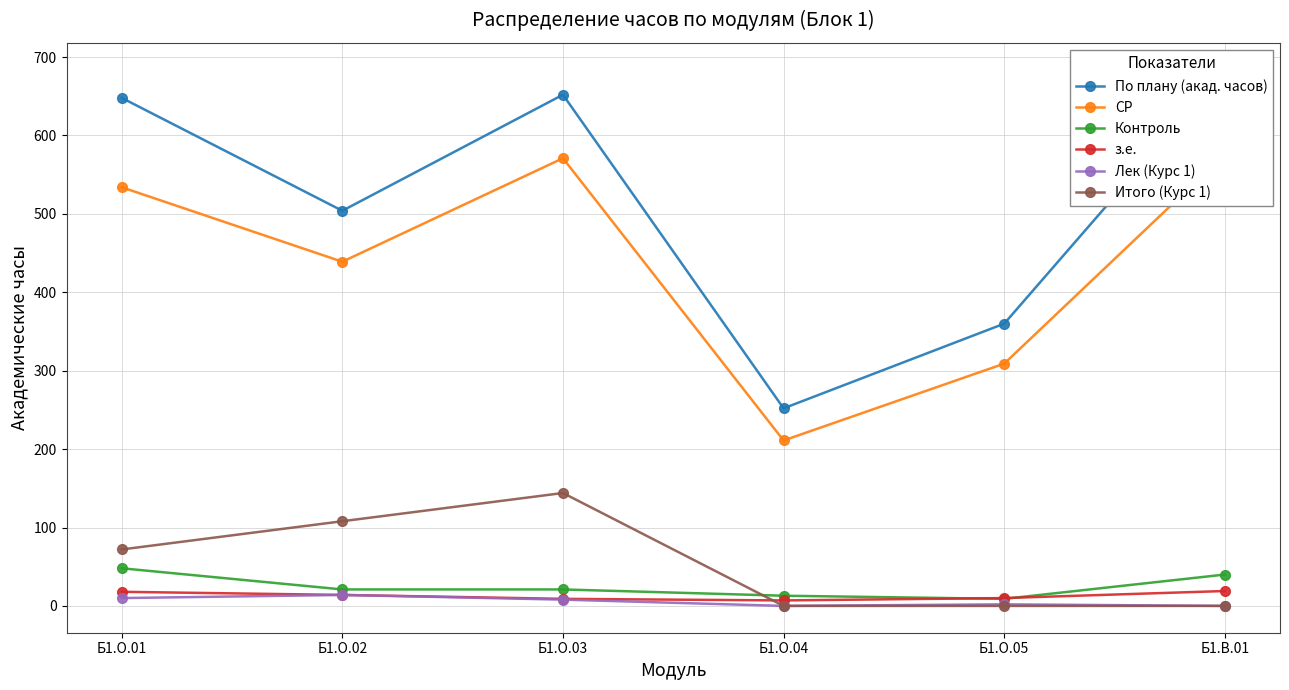

List the series in order of their peak value, lowest first.

Лек (Курс 1), з.е., Контроль, Итого (Курс 1), СР, По плану (акад. часов)